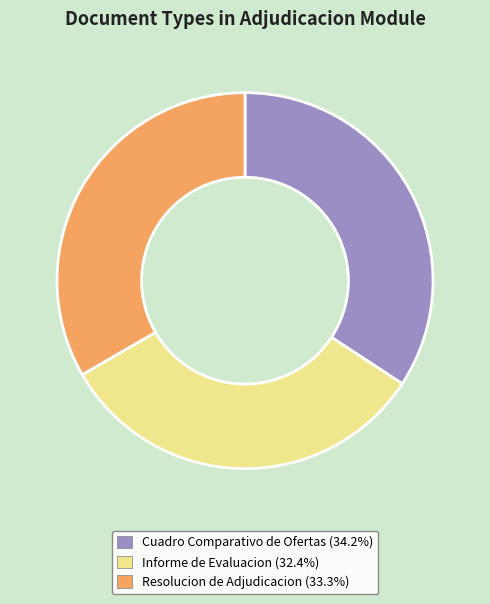

Is it true that Resolucion de Adjudicacion is 41% of the pie?

False